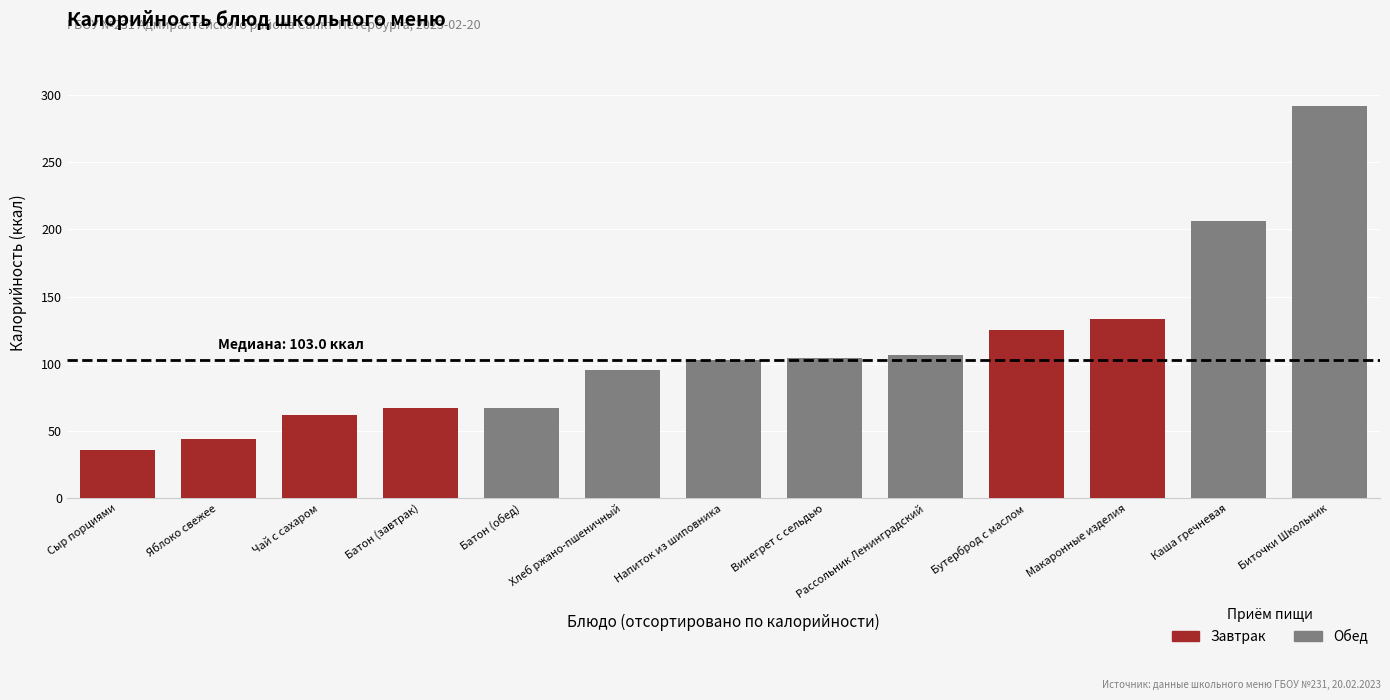

What is the approximate value at Батон (обед)?

67.0